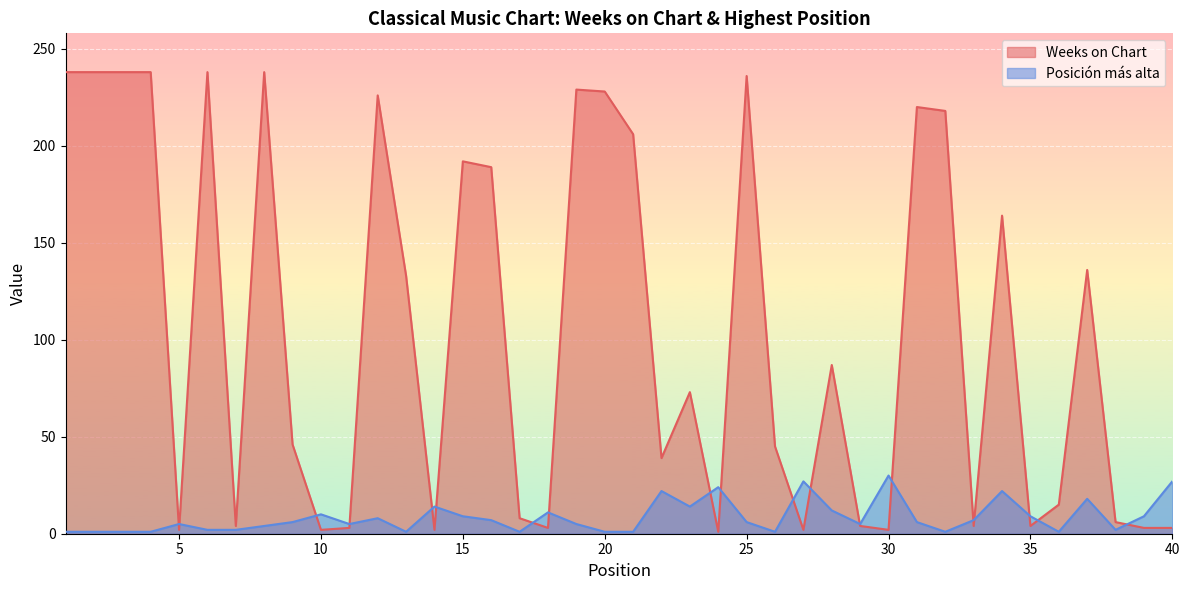

Is it true that Weeks on Chart equals 62 at 15?

False